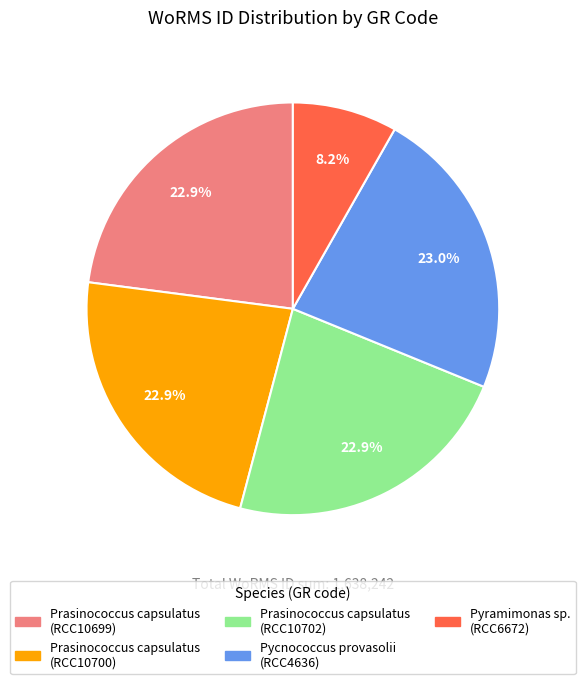

Which has a higher value, Pyramimonas sp. (RCC6672) or Prasinococcus capsulatus (RCC10699)?

Prasinococcus capsulatus (RCC10699)